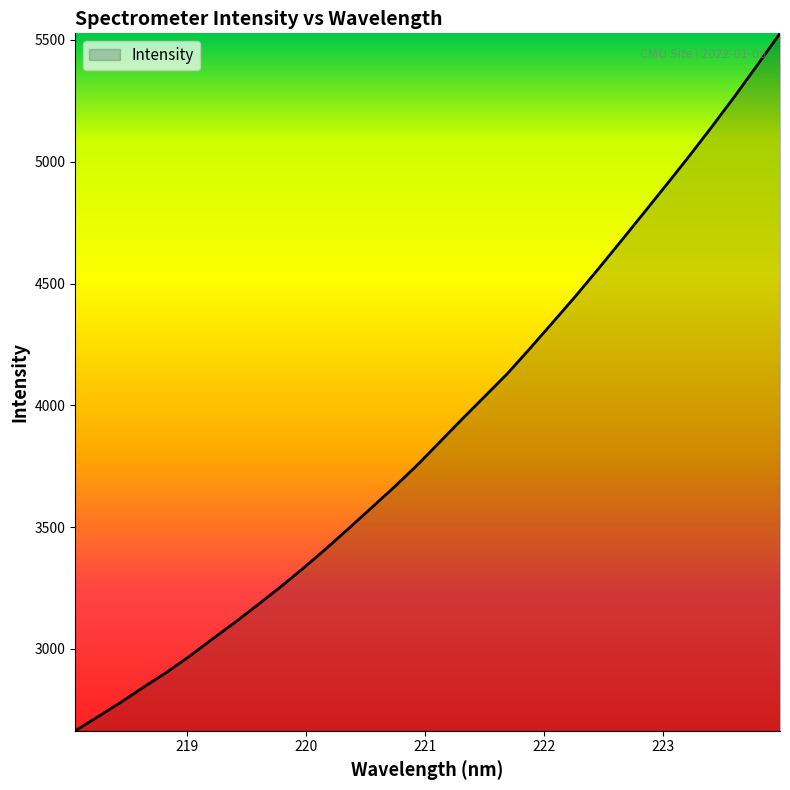

What is the greatest value displayed?

5527.0